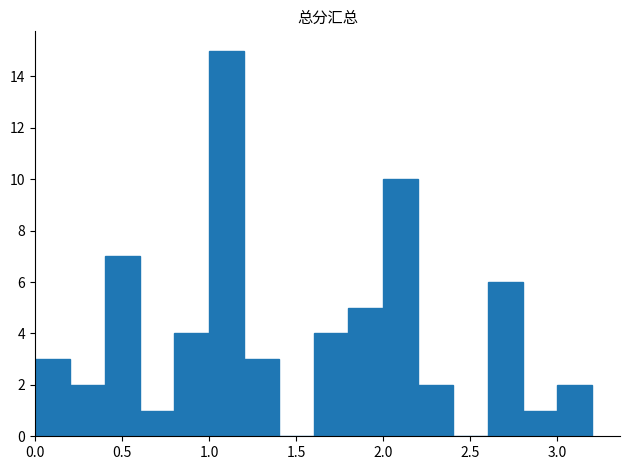

Over which range of the x-axis is the bar tallest?

1.0 to 1.2